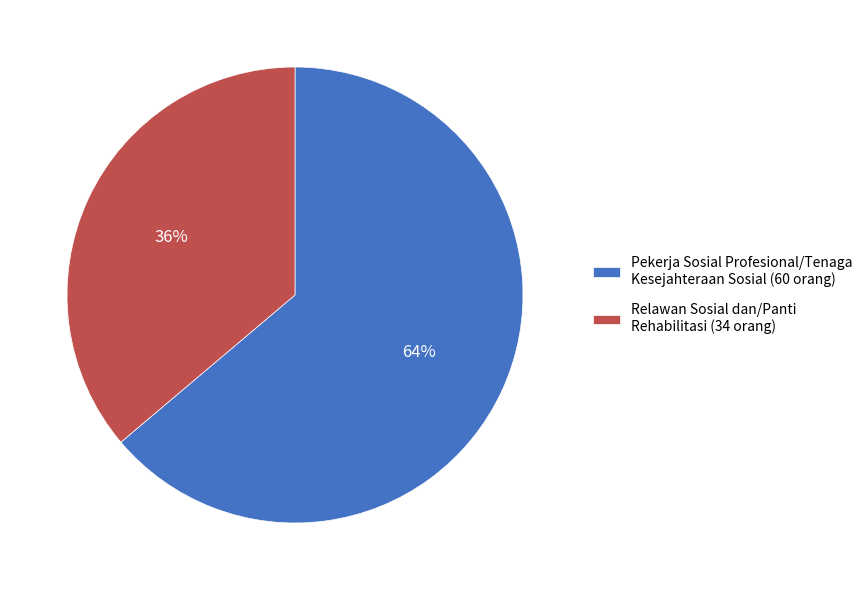

The Pekerja Sosial Profesional/Tenaga Kesejahteraan Sosial slice represents 58% of the pie. True or false?

False